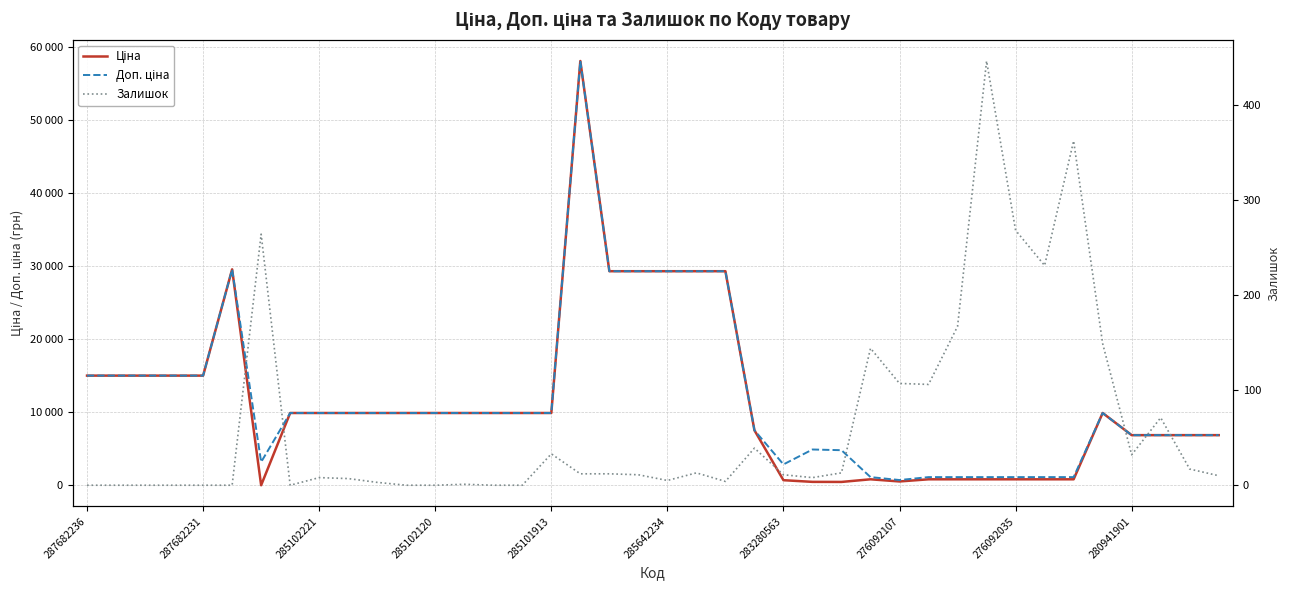

Which series ends up on top after the final intersection of Ціна and Залишок?

Ціна